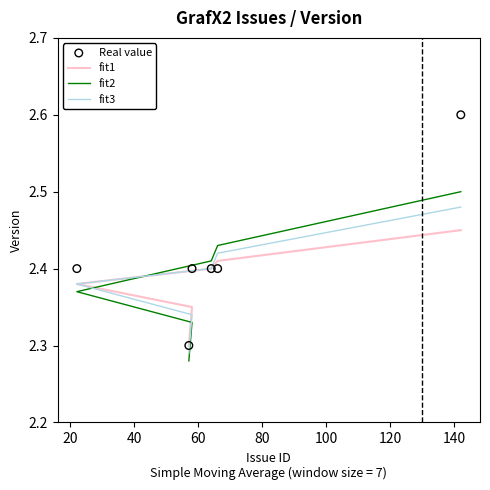

Is the value of fit2 at 40 greater than the value of fit1 at 40?

No